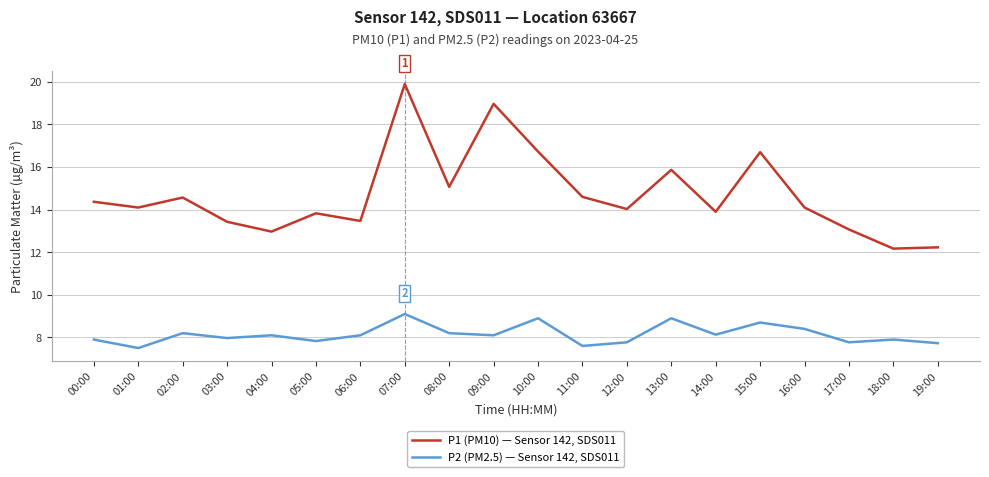

True or false: P1 (PM10) — Sensor 142, SDS011 has more than 0 points higher than both neighbors.

True